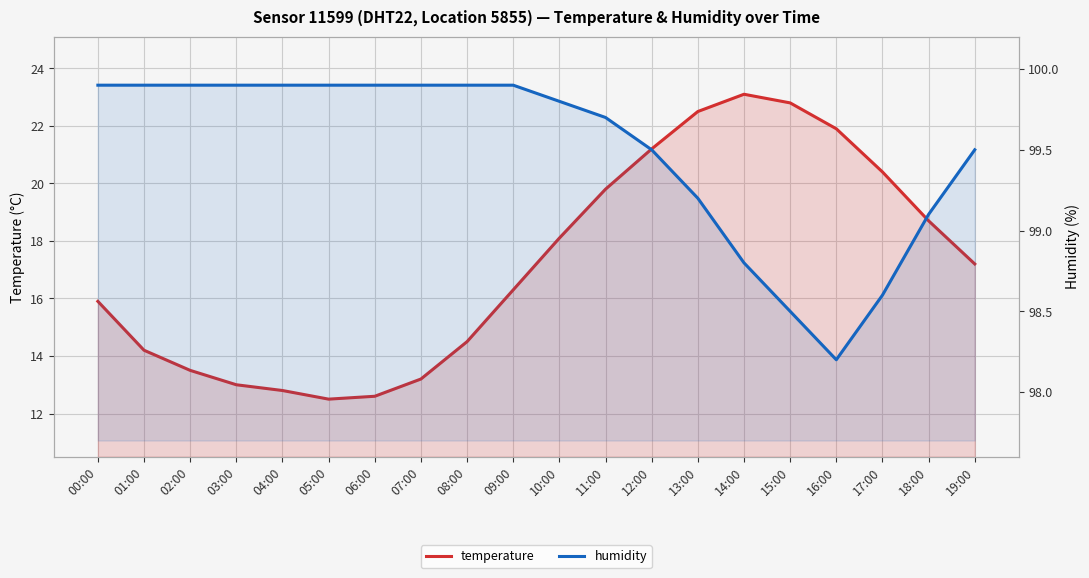

How many data points in temperature are less than 17?

10